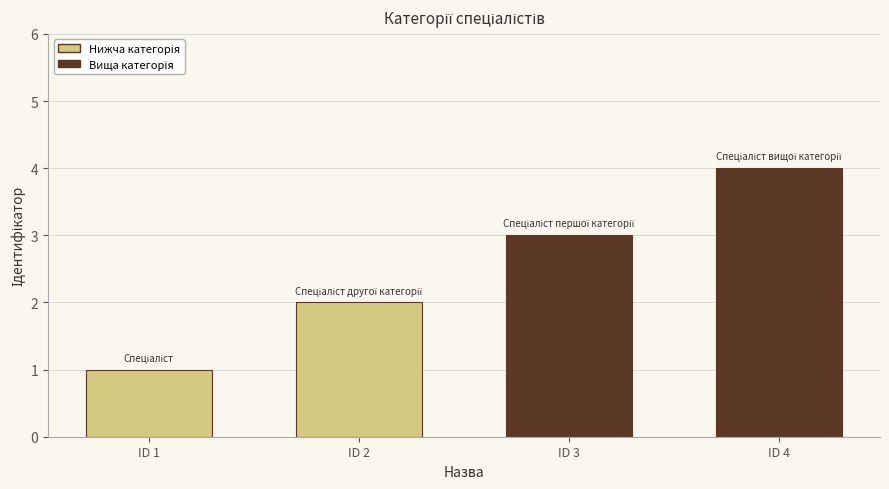

Between ID 3 and ID 1, which is larger?

ID 3